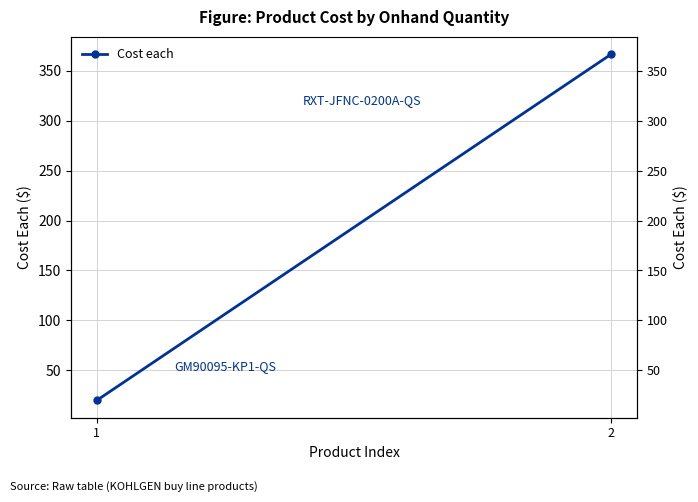

At which category does the chart reach its peak across all series?

2